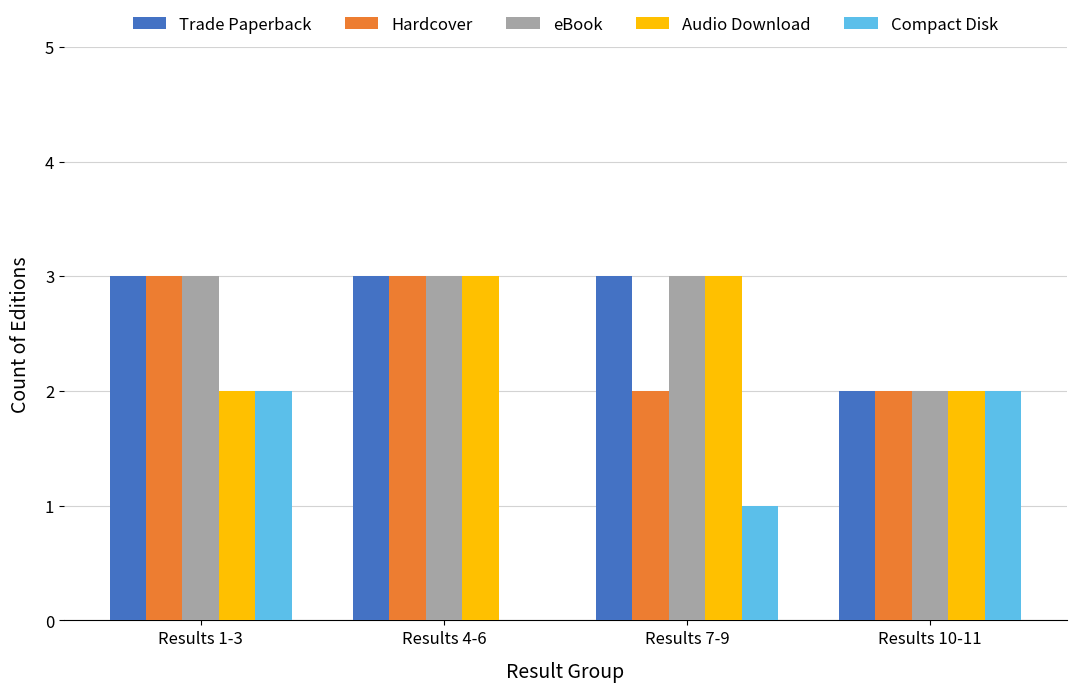

What is the sum of all Trade Paperback values?

11